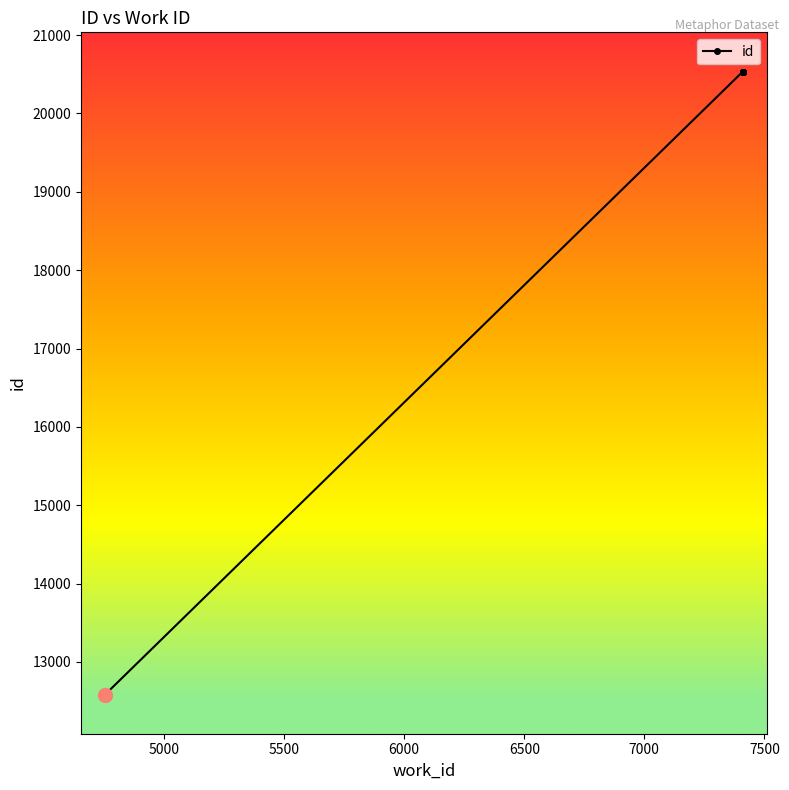

What is the difference between the second highest and minimum values?

7950